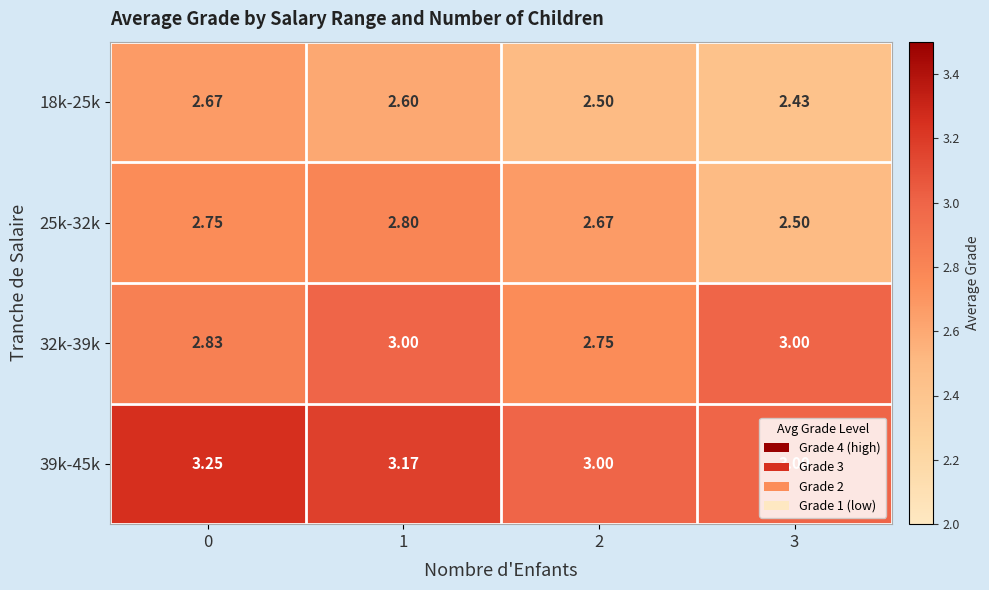

At 0, list the series in order from smallest to largest.

18k-25k, 25k-32k, 32k-39k, 39k-45k